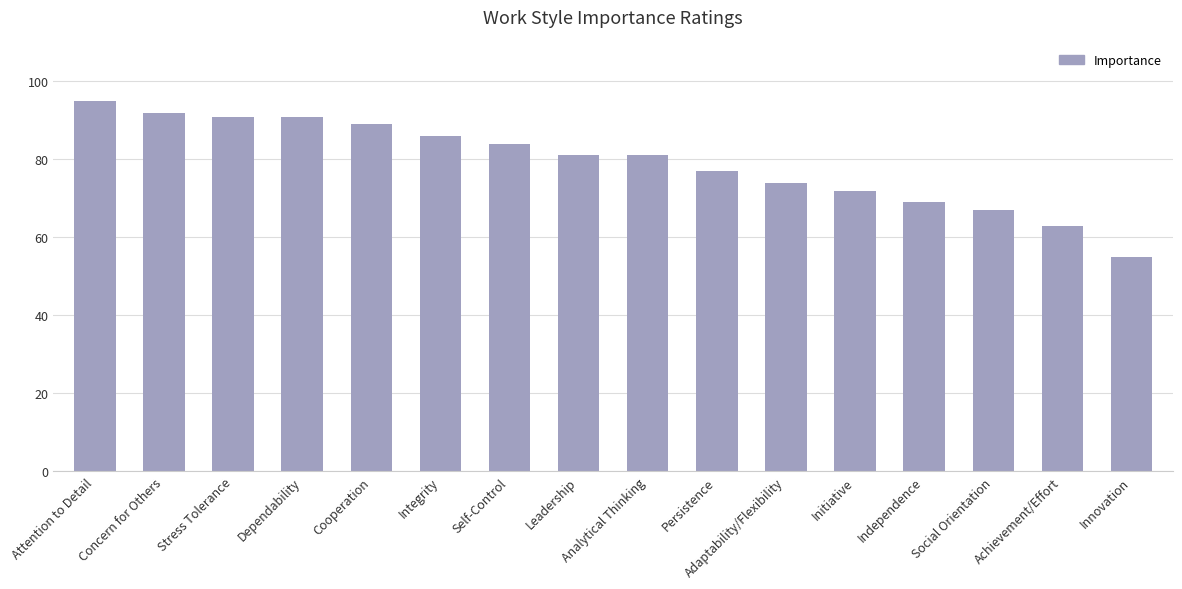

What is the difference between the values at Analytical Thinking and Adaptability/Flexibility?

7